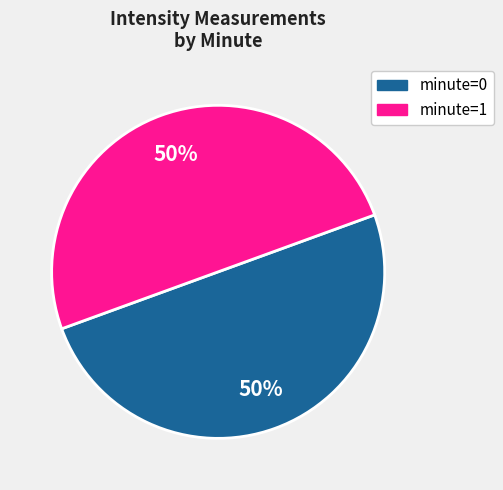

To the nearest percent, what is the average slice percentage?

50%